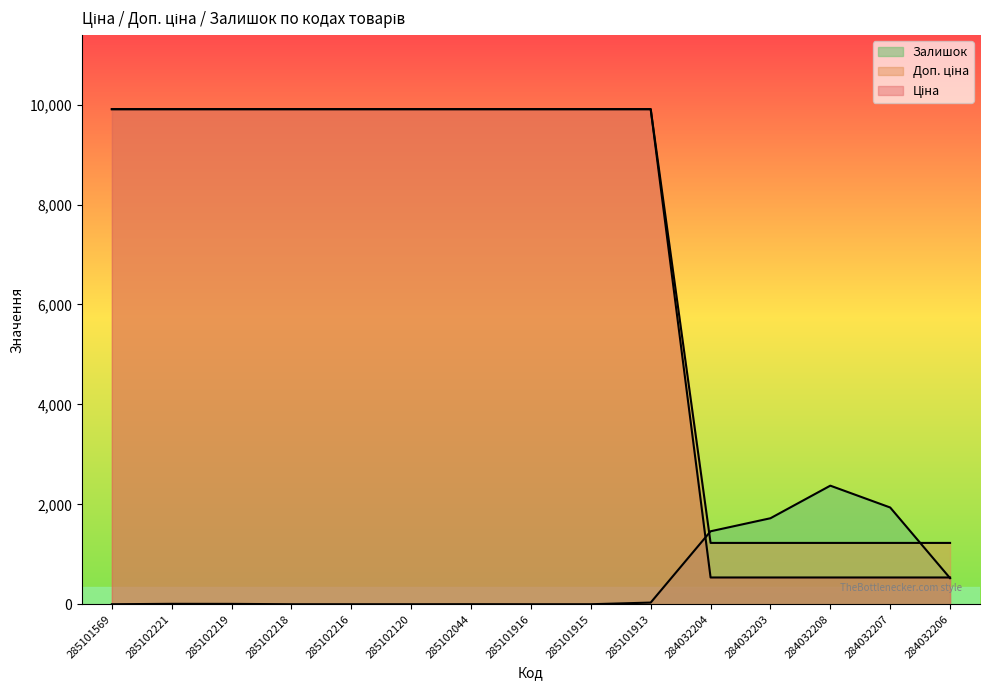

What is the difference between the highest and lowest values at 284032206?

705.2